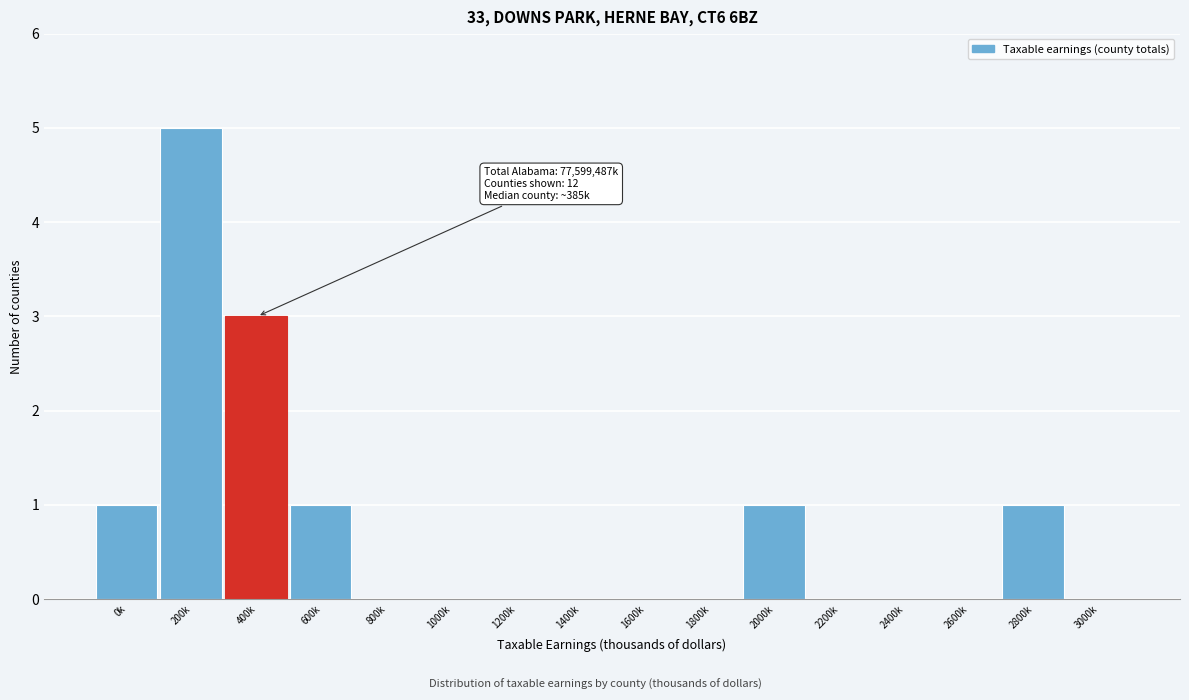

Reading right to left, list all the values displayed in this chart.

3000k=0	2800k=1	2600k=0	2400k=0	2200k=0	2000k=1	1800k=0	1600k=0	1400k=0	1200k=0	1000k=0	800k=0	600k=1	400k=3	200k=5	0k=1